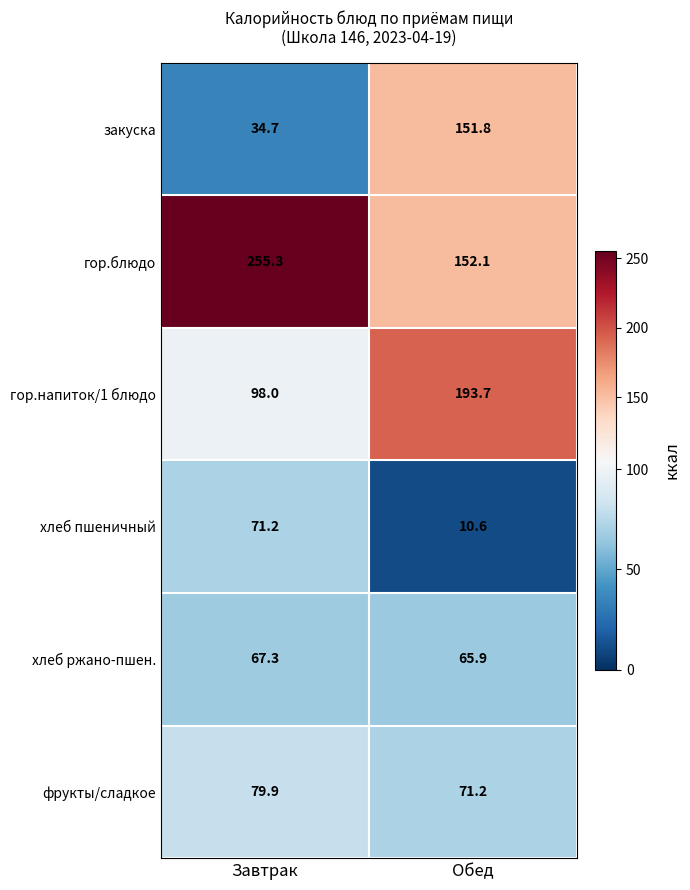

Reading left to right, extract all data points from this chart.

закуска: 34.7	151.8
гор.блюдо: 255.3	152.1
гор.напиток/1 блюдо: 98.0	193.7
хлеб пшеничный: 71.2	10.6
хлеб ржано-пшен.: 67.3	65.9
фрукты/сладкое: 79.9	71.2